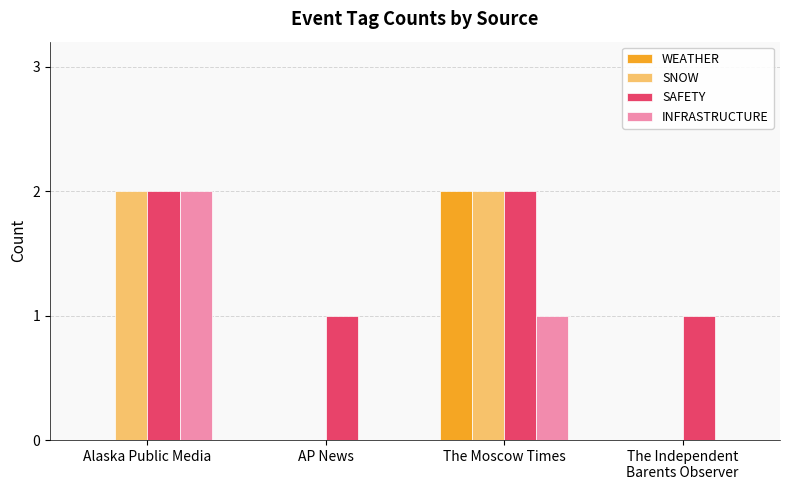

Which series has the largest total across all categories?

SAFETY